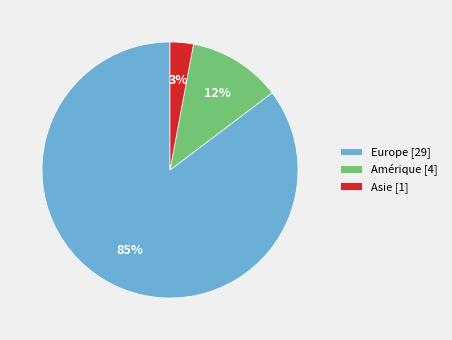

Rank the categories by value from highest to lowest.

Europe [29], Amérique [4], Asie [1]